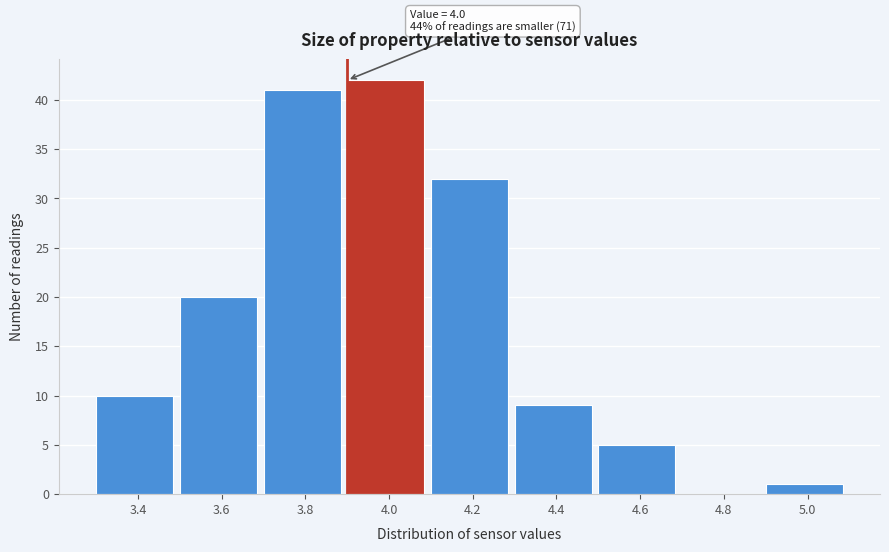

Reading left to right, transcribe all the data shown in this chart.

3.4=10	3.6=20	3.8=41	4.0=42	4.2=32	4.4=9	4.6=5	4.8=0	5.0=1